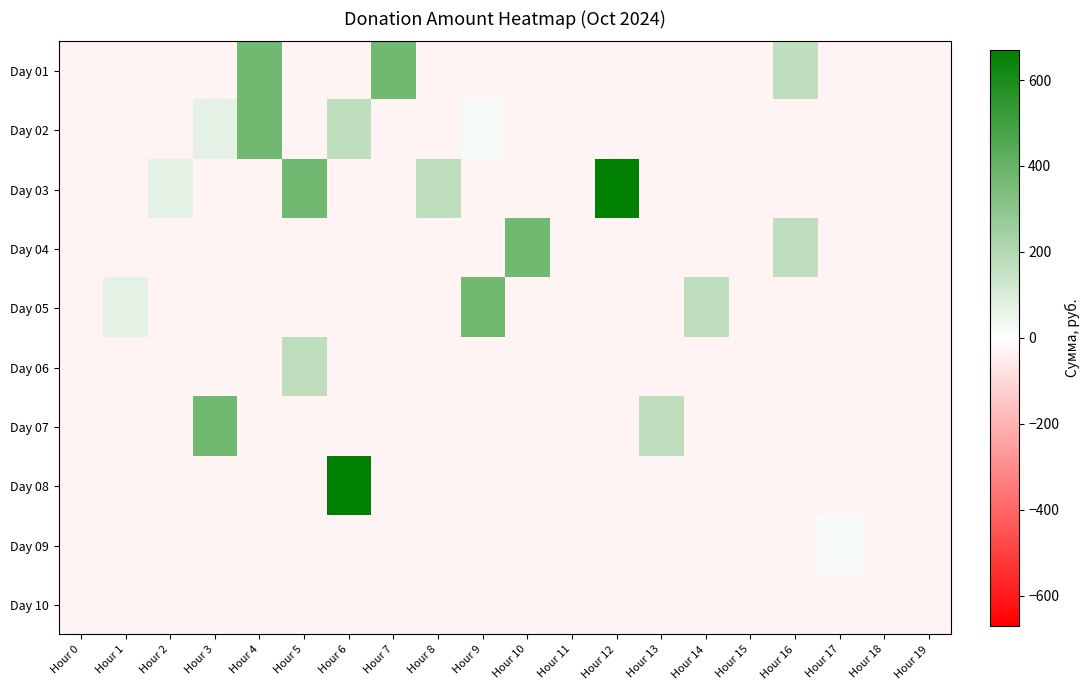

Reading left to right, extract all data points from this chart.

Day 01: Hour 0=-30.0	Hour 1=-30.0	Hour 2=-30.0	Hour 3=-30.0	Hour 4=370.0	Hour 5=-30.0	Hour 6=-30.0	Hour 7=370.0	Hour 8=-30.0	Hour 9=-30.0	Hour 10=-30.0	Hour 11=-30.0	Hour 12=-30.0	Hour 13=-30.0	Hour 14=-30.0	Hour 15=-30.0	Hour 16=170.0	Hour 17=-30.0	Hour 18=-30.0	Hour 19=-30.0
Day 02: Hour 0=-30.0	Hour 1=-30.0	Hour 2=-30.0	Hour 3=70.0	Hour 4=370.0	Hour 5=-30.0	Hour 6=170.0	Hour 7=-30.0	Hour 8=-30.0	Hour 9=24.0	Hour 10=-30.0	Hour 11=-30.0	Hour 12=-30.0	Hour 13=-30.0	Hour 14=-30.0	Hour 15=-30.0	Hour 16=-30.0	Hour 17=-30.0	Hour 18=-30.0	Hour 19=-30.0
Day 03: Hour 0=-30.0	Hour 1=-30.0	Hour 2=70.0	Hour 3=-30.0	Hour 4=-30.0	Hour 5=370.0	Hour 6=-30.0	Hour 7=-30.0	Hour 8=170.0	Hour 9=-30.0	Hour 10=-30.0	Hour 11=-30.0	Hour 12=670.0	Hour 13=-30.0	Hour 14=-30.0	Hour 15=-30.0	Hour 16=-30.0	Hour 17=-30.0	Hour 18=-30.0	Hour 19=-30.0
Day 04: Hour 0=-30.0	Hour 1=-30.0	Hour 2=-30.0	Hour 3=-30.0	Hour 4=-30.0	Hour 5=-30.0	Hour 6=-30.0	Hour 7=-30.0	Hour 8=-30.0	Hour 9=-30.0	Hour 10=370.0	Hour 11=-30.0	Hour 12=-30.0	Hour 13=-30.0	Hour 14=-30.0	Hour 15=-30.0	Hour 16=170.0	Hour 17=-30.0	Hour 18=-30.0	Hour 19=-30.0
Day 05: Hour 0=-30.0	Hour 1=70.0	Hour 2=-30.0	Hour 3=-30.0	Hour 4=-30.0	Hour 5=-30.0	Hour 6=-30.0	Hour 7=-30.0	Hour 8=-30.0	Hour 9=370.0	Hour 10=-30.0	Hour 11=-30.0	Hour 12=-30.0	Hour 13=-30.0	Hour 14=170.0	Hour 15=-30.0	Hour 16=-30.0	Hour 17=-30.0	Hour 18=-30.0	Hour 19=-30.0
Day 06: Hour 0=-30.0	Hour 1=-30.0	Hour 2=-30.0	Hour 3=-30.0	Hour 4=-30.0	Hour 5=170.0	Hour 6=-30.0	Hour 7=-30.0	Hour 8=-30.0	Hour 9=-30.0	Hour 10=-30.0	Hour 11=-30.0	Hour 12=-30.0	Hour 13=-30.0	Hour 14=-30.0	Hour 15=-30.0	Hour 16=-30.0	Hour 17=-30.0	Hour 18=-30.0	Hour 19=-30.0
Day 07: Hour 0=-30.0	Hour 1=-30.0	Hour 2=-30.0	Hour 3=370.0	Hour 4=-30.0	Hour 5=-30.0	Hour 6=-30.0	Hour 7=-30.0	Hour 8=-30.0	Hour 9=-30.0	Hour 10=-30.0	Hour 11=-30.0	Hour 12=-30.0	Hour 13=170.0	Hour 14=-30.0	Hour 15=-30.0	Hour 16=-30.0	Hour 17=-30.0	Hour 18=-30.0	Hour 19=-30.0
Day 08: Hour 0=-30.0	Hour 1=-30.0	Hour 2=-30.0	Hour 3=-30.0	Hour 4=-30.0	Hour 5=-30.0	Hour 6=670.0	Hour 7=-30.0	Hour 8=-30.0	Hour 9=-30.0	Hour 10=-30.0	Hour 11=-30.0	Hour 12=-30.0	Hour 13=-30.0	Hour 14=-30.0	Hour 15=-30.0	Hour 16=-30.0	Hour 17=-30.0	Hour 18=-30.0	Hour 19=-30.0
Day 09: Hour 0=-30.0	Hour 1=-30.0	Hour 2=-30.0	Hour 3=-30.0	Hour 4=-30.0	Hour 5=-30.0	Hour 6=-30.0	Hour 7=-30.0	Hour 8=-30.0	Hour 9=-30.0	Hour 10=-30.0	Hour 11=-30.0	Hour 12=-30.0	Hour 13=-30.0	Hour 14=-30.0	Hour 15=-30.0	Hour 16=-30.0	Hour 17=24.0	Hour 18=-30.0	Hour 19=-30.0
Day 10: Hour 0=-30.0	Hour 1=-30.0	Hour 2=-30.0	Hour 3=-30.0	Hour 4=-30.0	Hour 5=-30.0	Hour 6=-30.0	Hour 7=-30.0	Hour 8=-30.0	Hour 9=-30.0	Hour 10=-30.0	Hour 11=-30.0	Hour 12=-30.0	Hour 13=-30.0	Hour 14=-30.0	Hour 15=-30.0	Hour 16=-30.0	Hour 17=-30.0	Hour 18=-30.0	Hour 19=-30.0